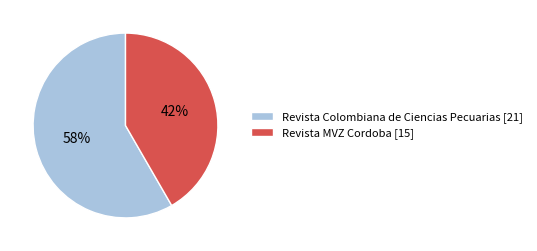

Which has a higher value, Revista Colombiana de Ciencias Pecuarias [21] or Revista MVZ Cordoba [15]?

Revista Colombiana de Ciencias Pecuarias [21]